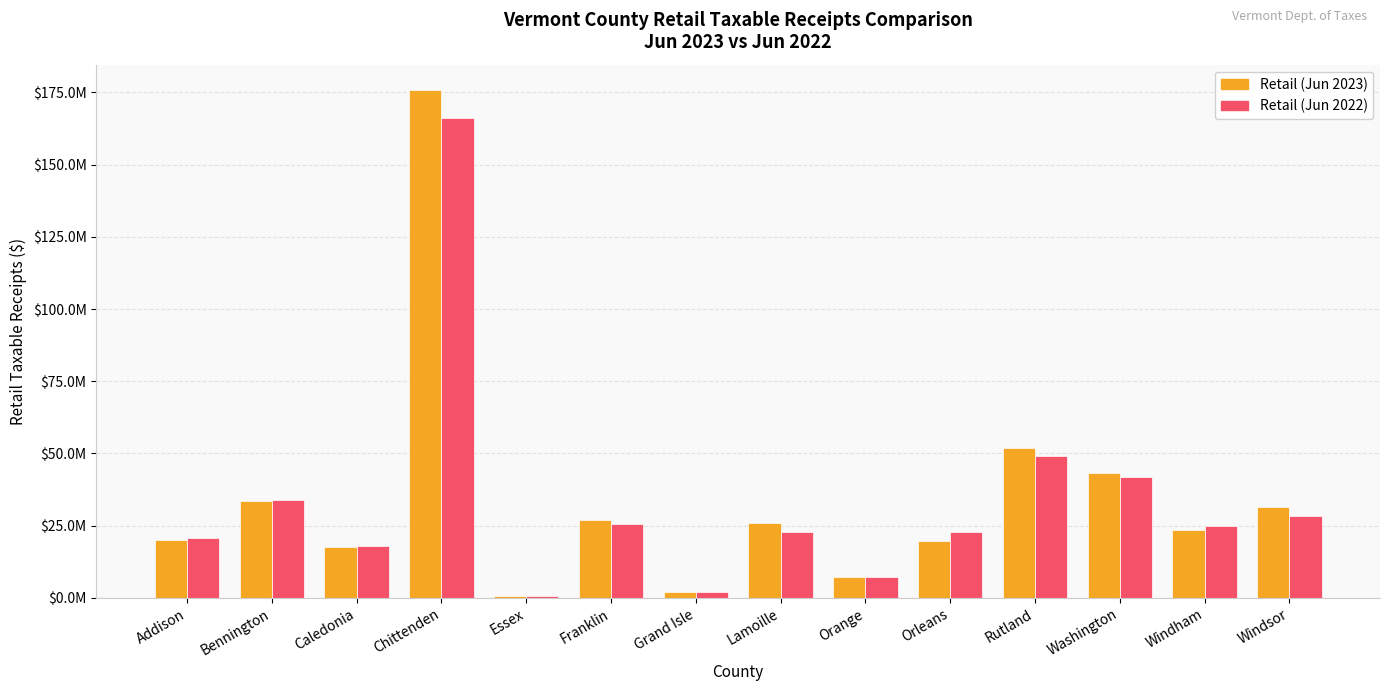

Does the chart contain any negative values?

No